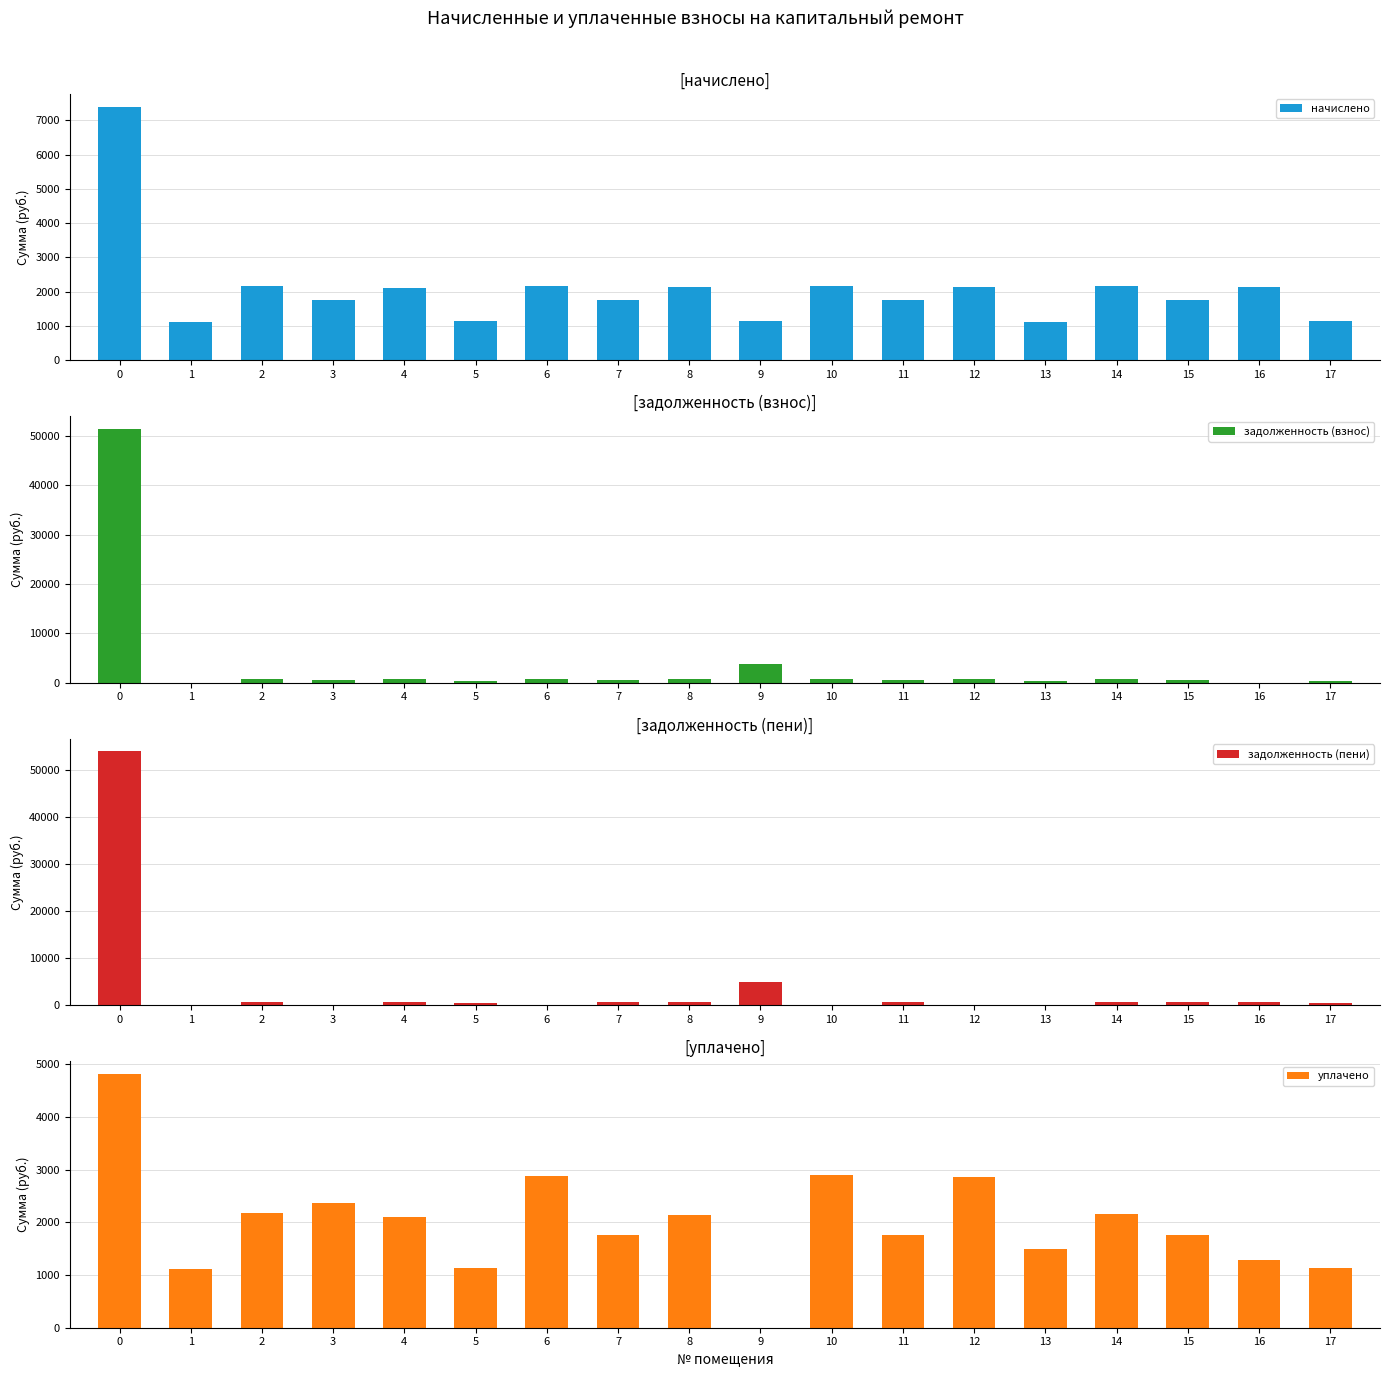

Between 2 and 10, which series saw the biggest shift?

уплачено